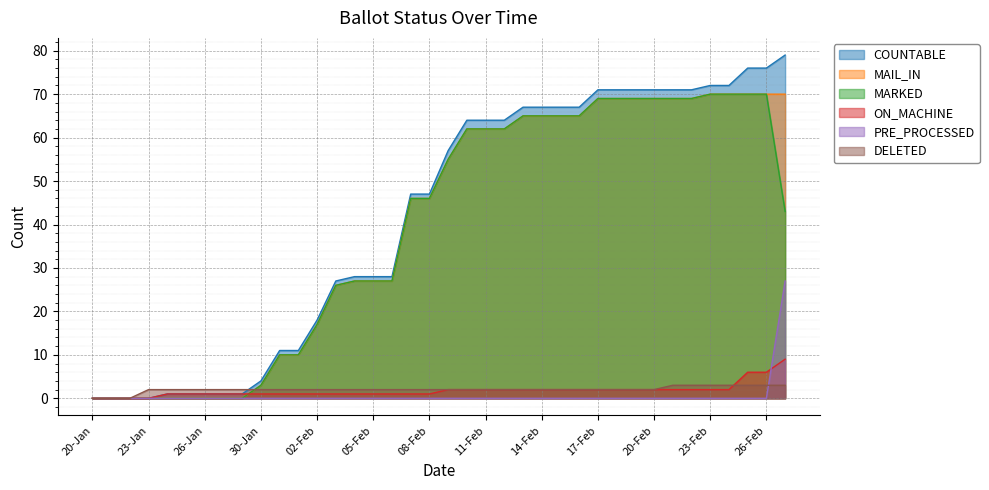

Reading left to right, extract all data points from this chart.

COUNTABLE: 20-Jan=0	21-Jan=0	22-Jan=0	23-Jan=0	24-Jan=1	25-Jan=1	26-Jan=1	27-Jan=1	29-Jan=1	30-Jan=4	31-Jan=11	01-Feb=11	02-Feb=18	03-Feb=27	04-Feb=28	05-Feb=28	06-Feb=28	07-Feb=47	08-Feb=47	09-Feb=57	10-Feb=64	11-Feb=64	12-Feb=64	13-Feb=67	14-Feb=67	15-Feb=67	16-Feb=67	17-Feb=71	18-Feb=71	19-Feb=71	20-Feb=71	21-Feb=71	22-Feb=71	23-Feb=72	24-Feb=72	25-Feb=76	26-Feb=76	27-Feb=79
MAIL_IN: 20-Jan=0	21-Jan=0	22-Jan=0	23-Jan=0	24-Jan=0	25-Jan=0	26-Jan=0	27-Jan=0	29-Jan=0	30-Jan=3	31-Jan=10	01-Feb=10	02-Feb=17	03-Feb=26	04-Feb=27	05-Feb=27	06-Feb=27	07-Feb=46	08-Feb=46	09-Feb=55	10-Feb=62	11-Feb=62	12-Feb=62	13-Feb=65	14-Feb=65	15-Feb=65	16-Feb=65	17-Feb=69	18-Feb=69	19-Feb=69	20-Feb=69	21-Feb=69	22-Feb=69	23-Feb=70	24-Feb=70	25-Feb=70	26-Feb=70	27-Feb=70
MARKED: 20-Jan=0	21-Jan=0	22-Jan=0	23-Jan=0	24-Jan=0	25-Jan=0	26-Jan=0	27-Jan=0	29-Jan=0	30-Jan=3	31-Jan=10	01-Feb=10	02-Feb=17	03-Feb=26	04-Feb=27	05-Feb=27	06-Feb=27	07-Feb=46	08-Feb=46	09-Feb=55	10-Feb=62	11-Feb=62	12-Feb=62	13-Feb=65	14-Feb=65	15-Feb=65	16-Feb=65	17-Feb=69	18-Feb=69	19-Feb=69	20-Feb=69	21-Feb=69	22-Feb=69	23-Feb=70	24-Feb=70	25-Feb=70	26-Feb=70	27-Feb=43
ON_MACHINE: 20-Jan=0	21-Jan=0	22-Jan=0	23-Jan=0	24-Jan=1	25-Jan=1	26-Jan=1	27-Jan=1	29-Jan=1	30-Jan=1	31-Jan=1	01-Feb=1	02-Feb=1	03-Feb=1	04-Feb=1	05-Feb=1	06-Feb=1	07-Feb=1	08-Feb=1	09-Feb=2	10-Feb=2	11-Feb=2	12-Feb=2	13-Feb=2	14-Feb=2	15-Feb=2	16-Feb=2	17-Feb=2	18-Feb=2	19-Feb=2	20-Feb=2	21-Feb=2	22-Feb=2	23-Feb=2	24-Feb=2	25-Feb=6	26-Feb=6	27-Feb=9
PRE_PROCESSED: 20-Jan=0	21-Jan=0	22-Jan=0	23-Jan=0	24-Jan=0	25-Jan=0	26-Jan=0	27-Jan=0	29-Jan=0	30-Jan=0	31-Jan=0	01-Feb=0	02-Feb=0	03-Feb=0	04-Feb=0	05-Feb=0	06-Feb=0	07-Feb=0	08-Feb=0	09-Feb=0	10-Feb=0	11-Feb=0	12-Feb=0	13-Feb=0	14-Feb=0	15-Feb=0	16-Feb=0	17-Feb=0	18-Feb=0	19-Feb=0	20-Feb=0	21-Feb=0	22-Feb=0	23-Feb=0	24-Feb=0	25-Feb=0	26-Feb=0	27-Feb=27
DELETED: 20-Jan=0	21-Jan=0	22-Jan=0	23-Jan=2	24-Jan=2	25-Jan=2	26-Jan=2	27-Jan=2	29-Jan=2	30-Jan=2	31-Jan=2	01-Feb=2	02-Feb=2	03-Feb=2	04-Feb=2	05-Feb=2	06-Feb=2	07-Feb=2	08-Feb=2	09-Feb=2	10-Feb=2	11-Feb=2	12-Feb=2	13-Feb=2	14-Feb=2	15-Feb=2	16-Feb=2	17-Feb=2	18-Feb=2	19-Feb=2	20-Feb=2	21-Feb=3	22-Feb=3	23-Feb=3	24-Feb=3	25-Feb=3	26-Feb=3	27-Feb=3